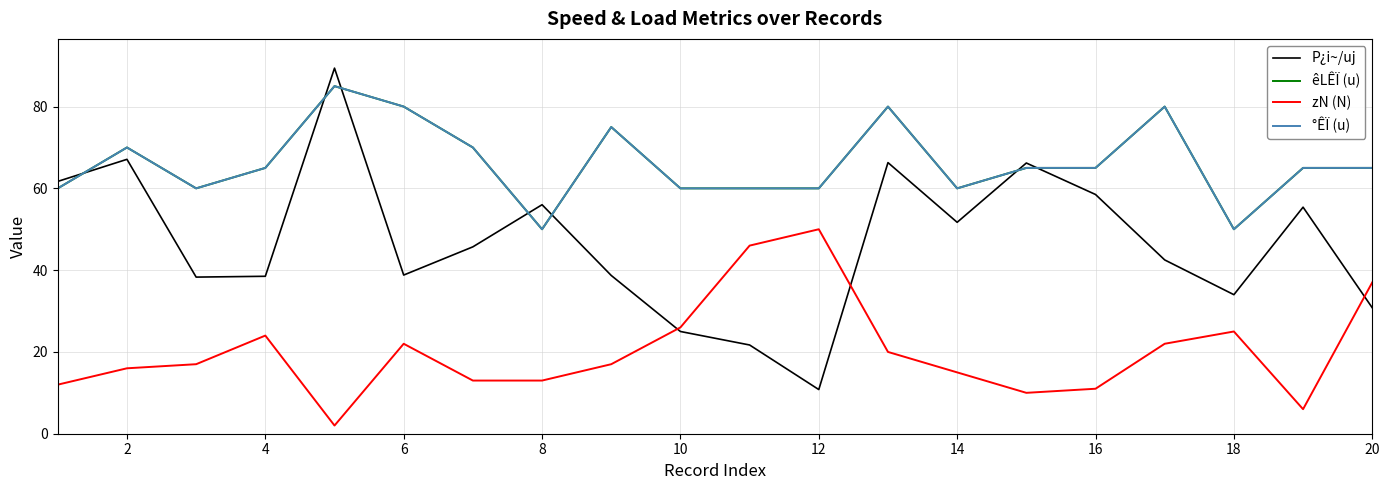

At which label does êLÊÏ (u) reach its minimum?

8